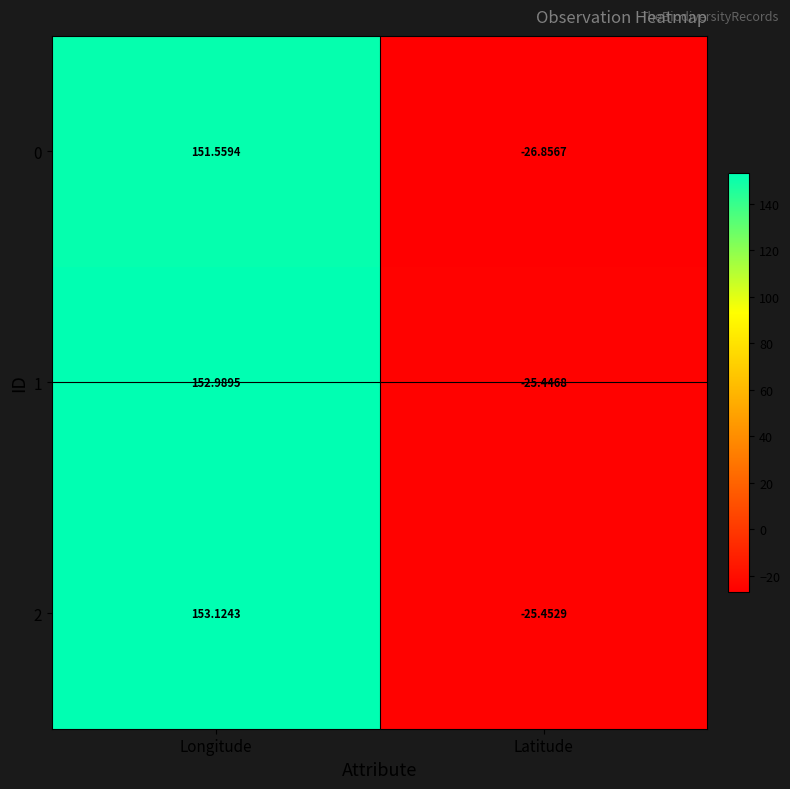

List the labels in order of 2 value, largest first.

Longitude, Latitude